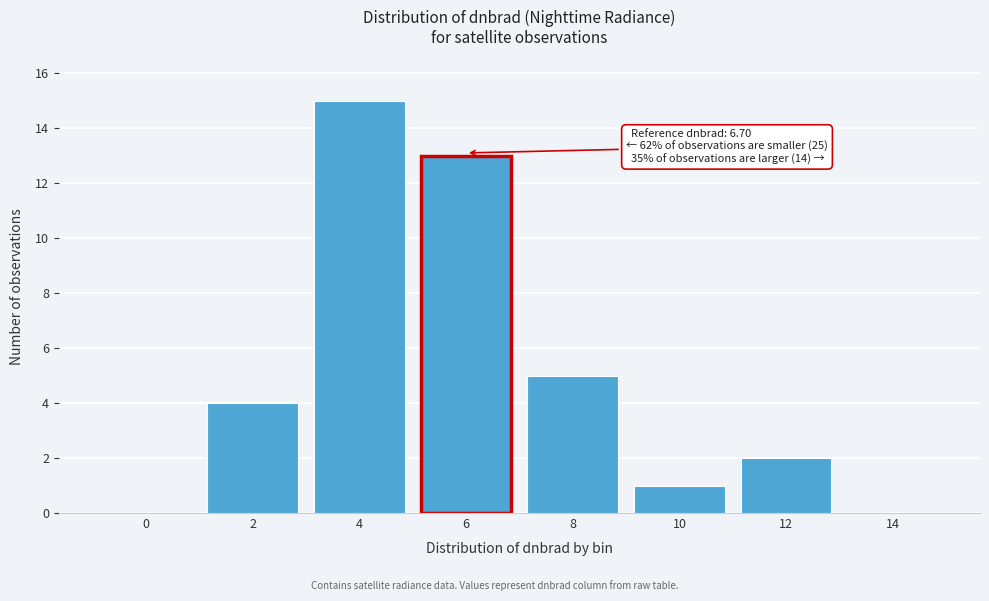

Reading right to left, transcribe all the data shown in this chart.

14=0	12=2	10=1	8=5	6=13	4=15	2=4	0=0